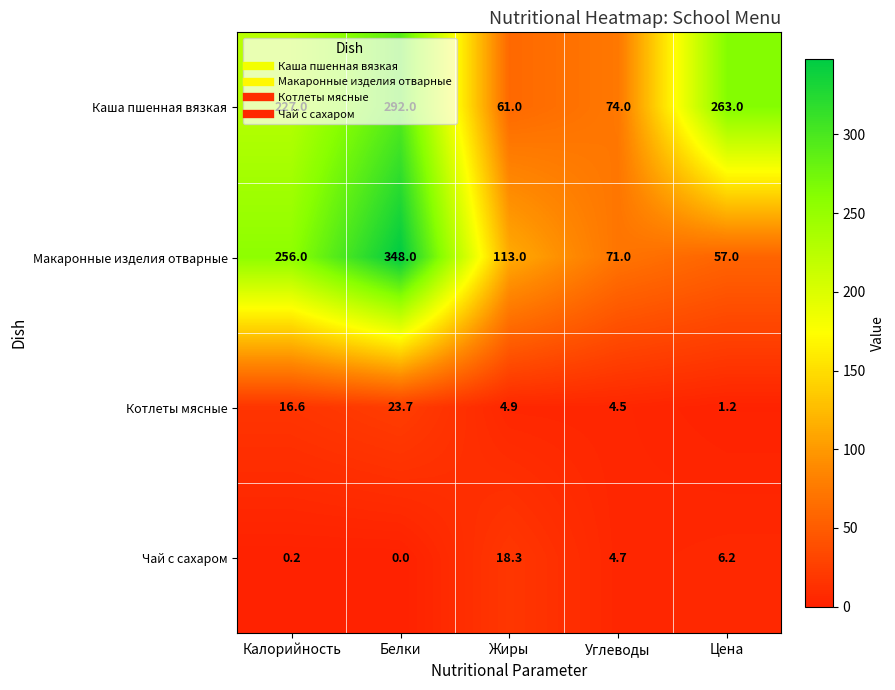

At which label does Котлеты мясные first exceed 4?

Калорийность